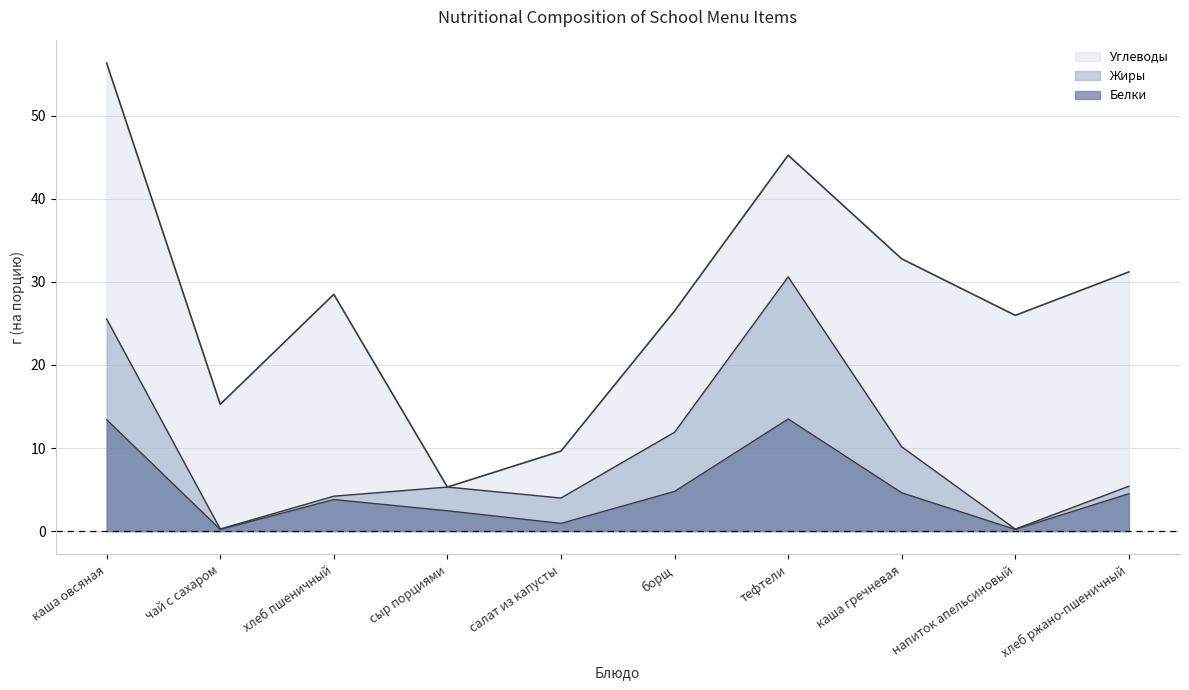

What is the sum of the Белки values at сыр порциями and хлеб пшеничный?

6.2